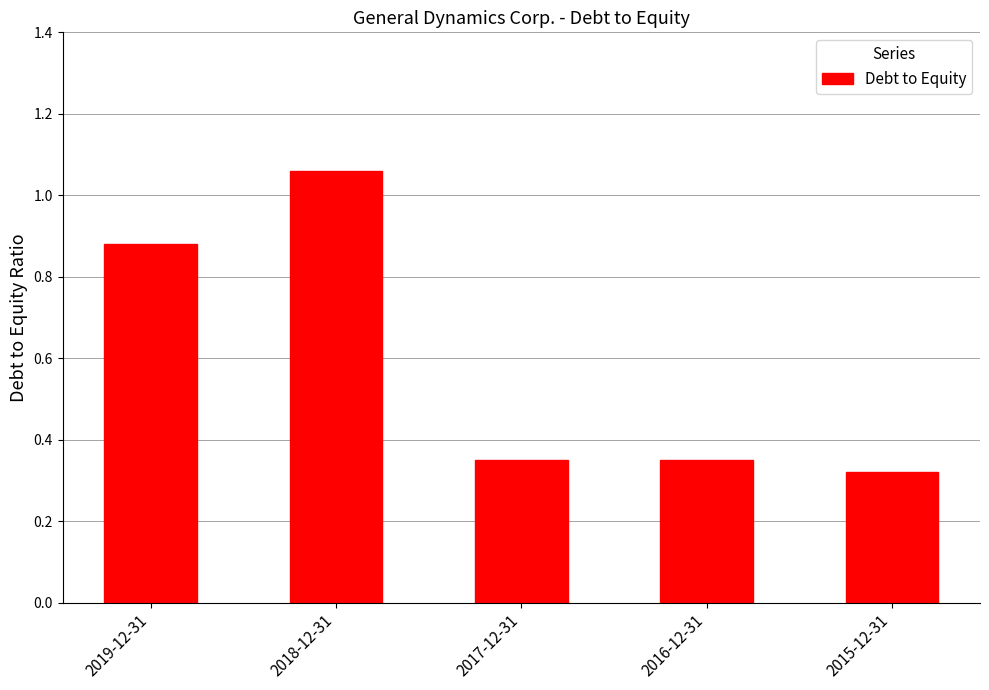

What is the difference between the maximum and minimum values?

0.7